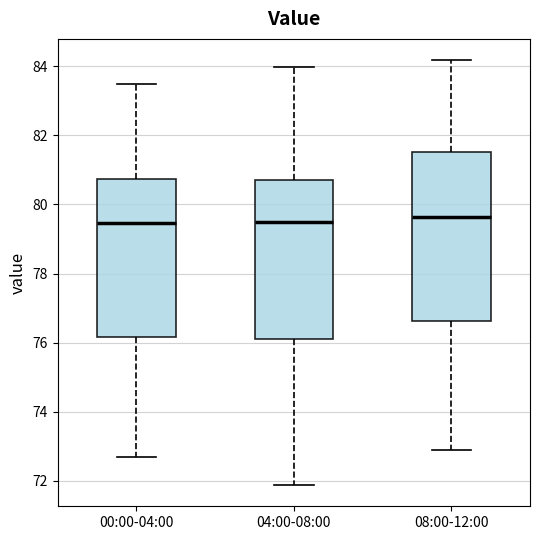

Comparing the boxes themselves (not the whiskers), which one is the tallest?

08:00-12:00